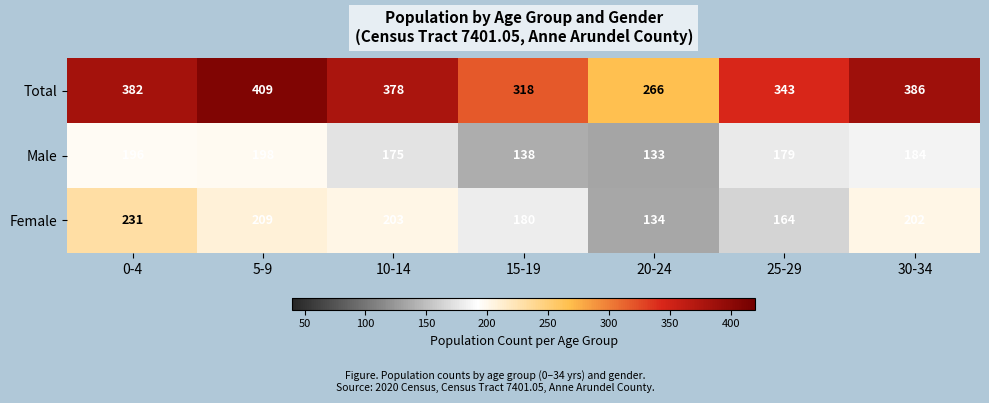

What is the sum of all Male values?

1203